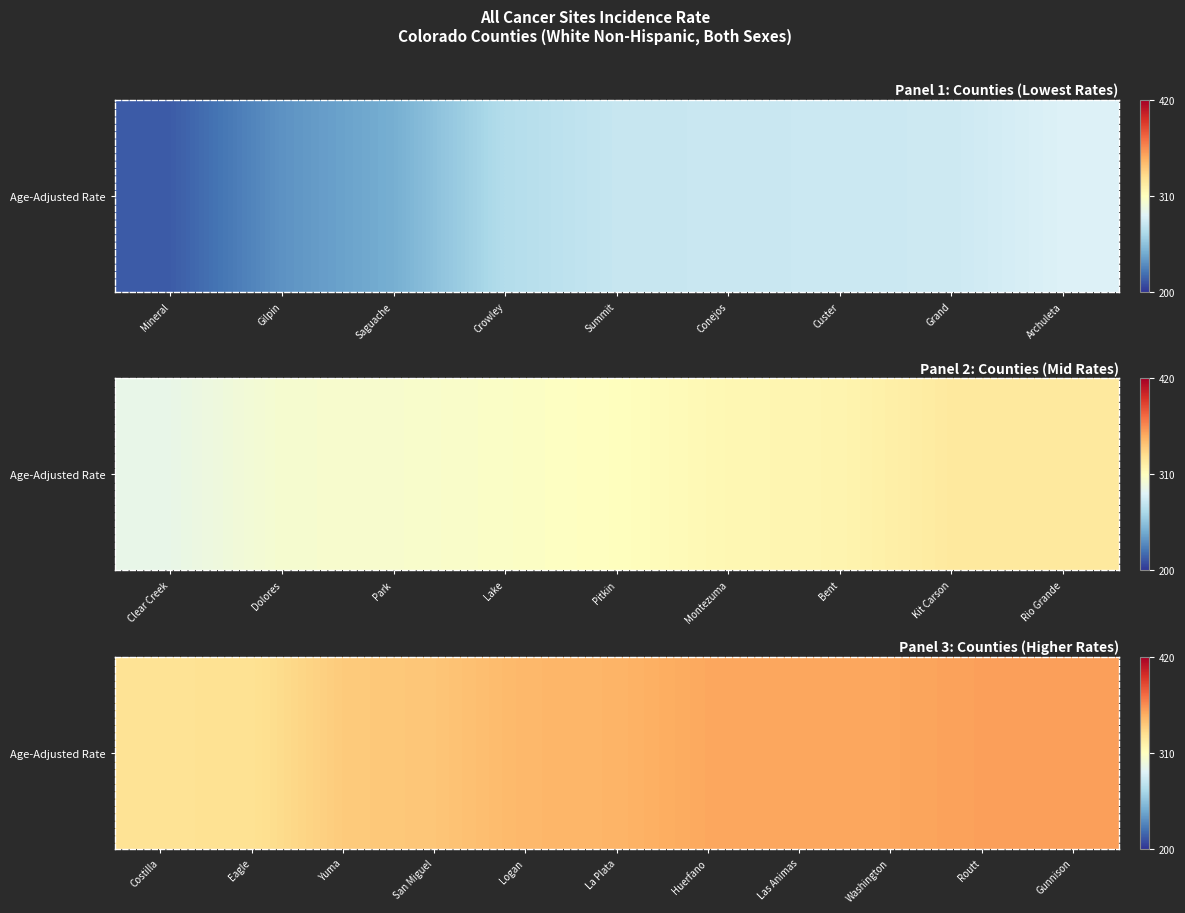

What is the difference between the values at Huerfano and Washington?

0.5